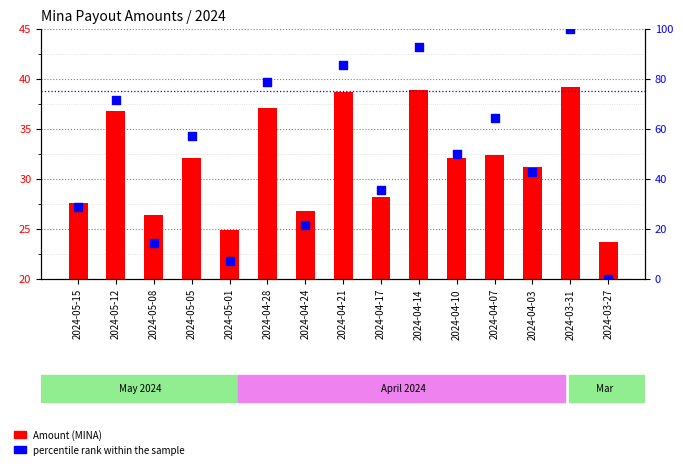

At which category is the sum across all series the highest?

2024-03-31